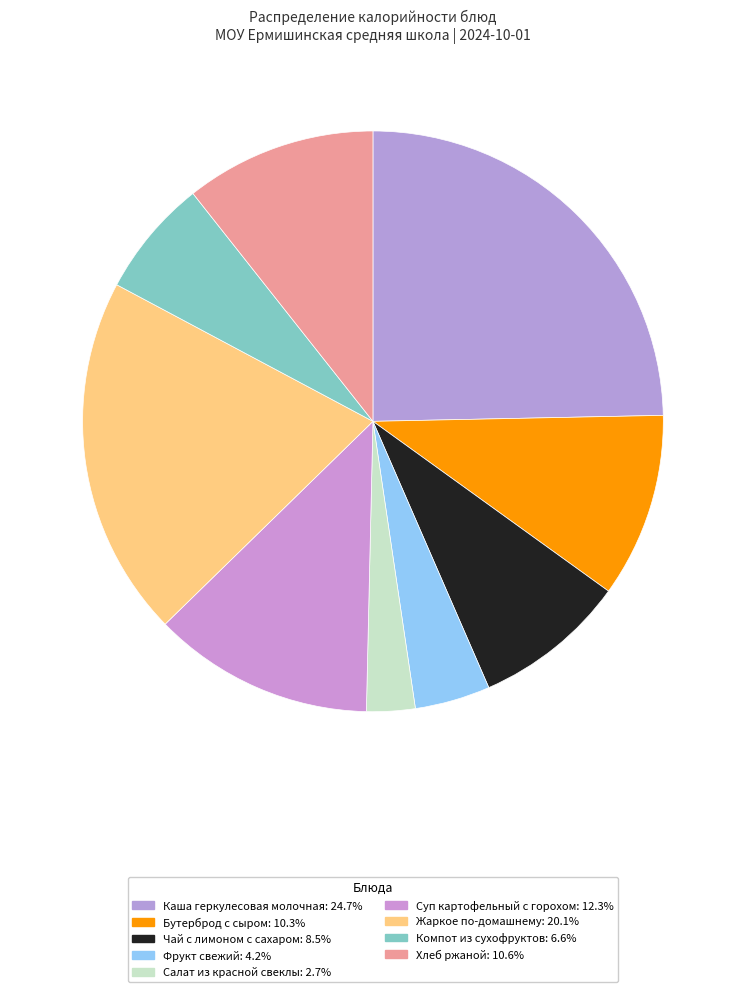

How many segments does this pie chart have?

9